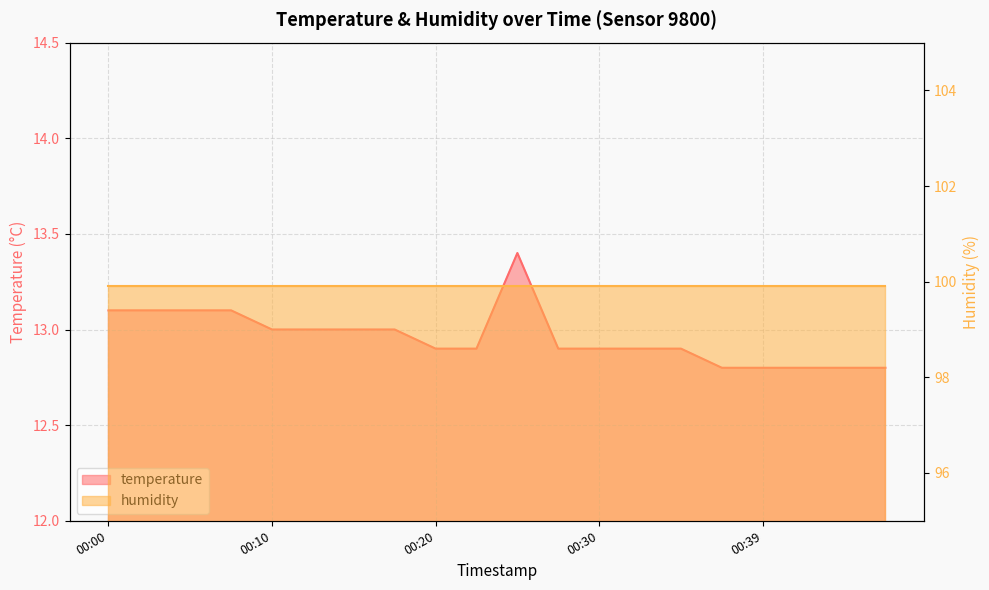

What is the value of the 12th point from the left?

12.9